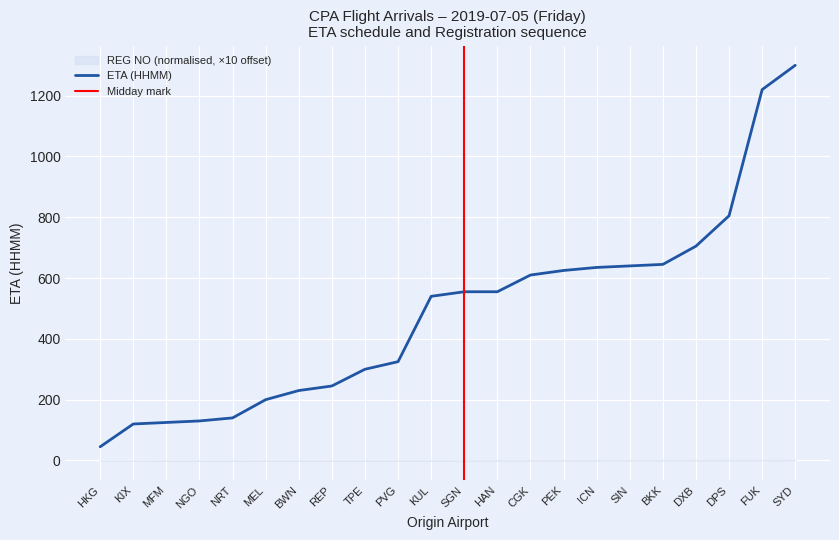

What is the value of the 15th point from the left?

625